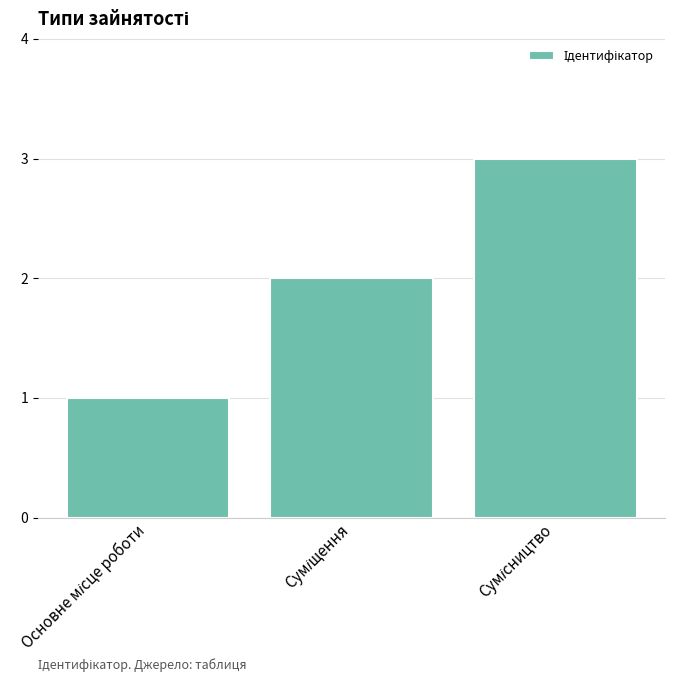

What is the sum of all values?

6